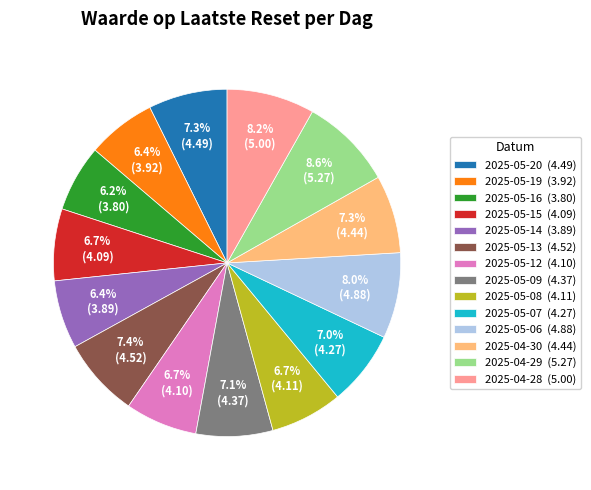

To the nearest percent, what portion does 2025-05-14 represent?

6%